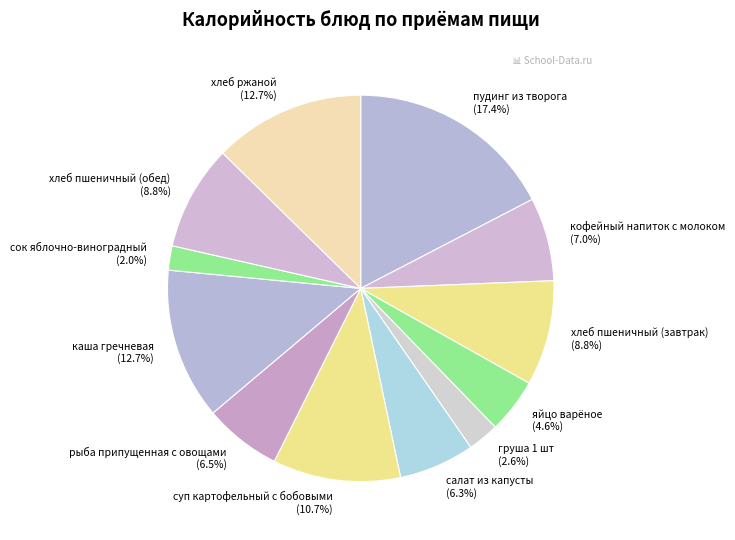

What percentage is NOT represented by хлеб пшеничный (завтрак)?

91.2%